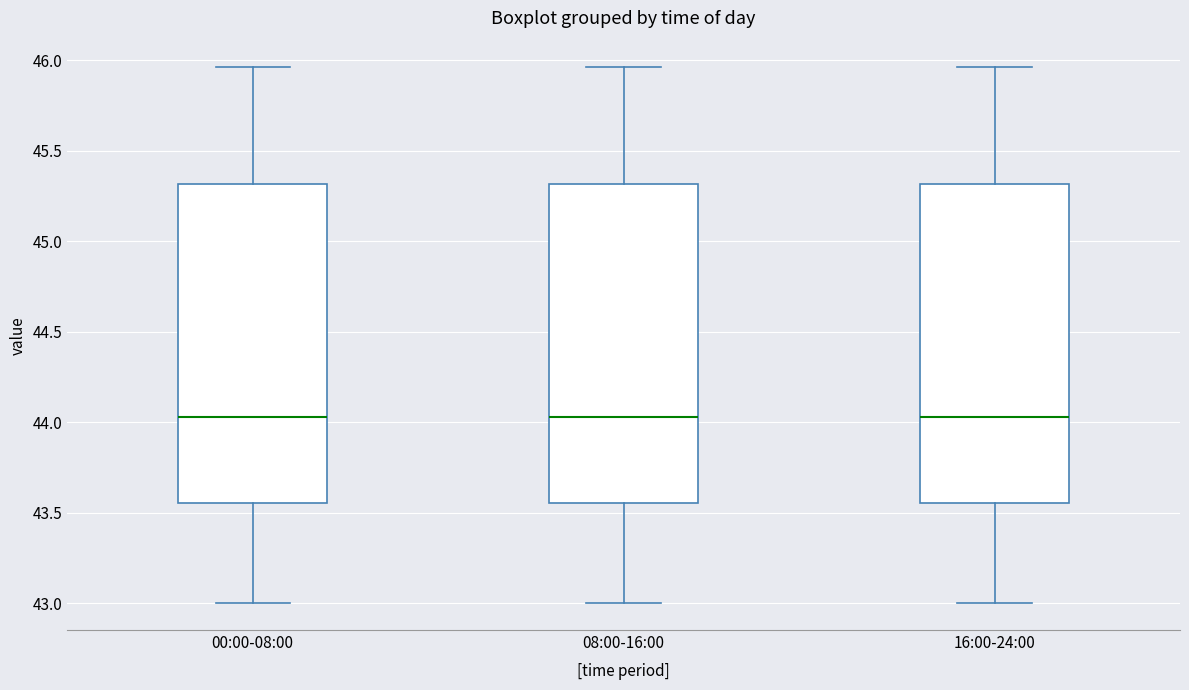

Reading left to right, read every box against the y-axis: the position of its median line, the range the box covers, and the ends of its whiskers. The values are not printed on the chart, so give them approximately, as read against the axis.

00:00-08:00: median 44.05, box 43.55 to 45.30, whiskers 43.00 to 45.95
08:00-16:00: median 44.05, box 43.55 to 45.30, whiskers 43.00 to 45.95
16:00-24:00: median 44.05, box 43.55 to 45.30, whiskers 43.00 to 45.95